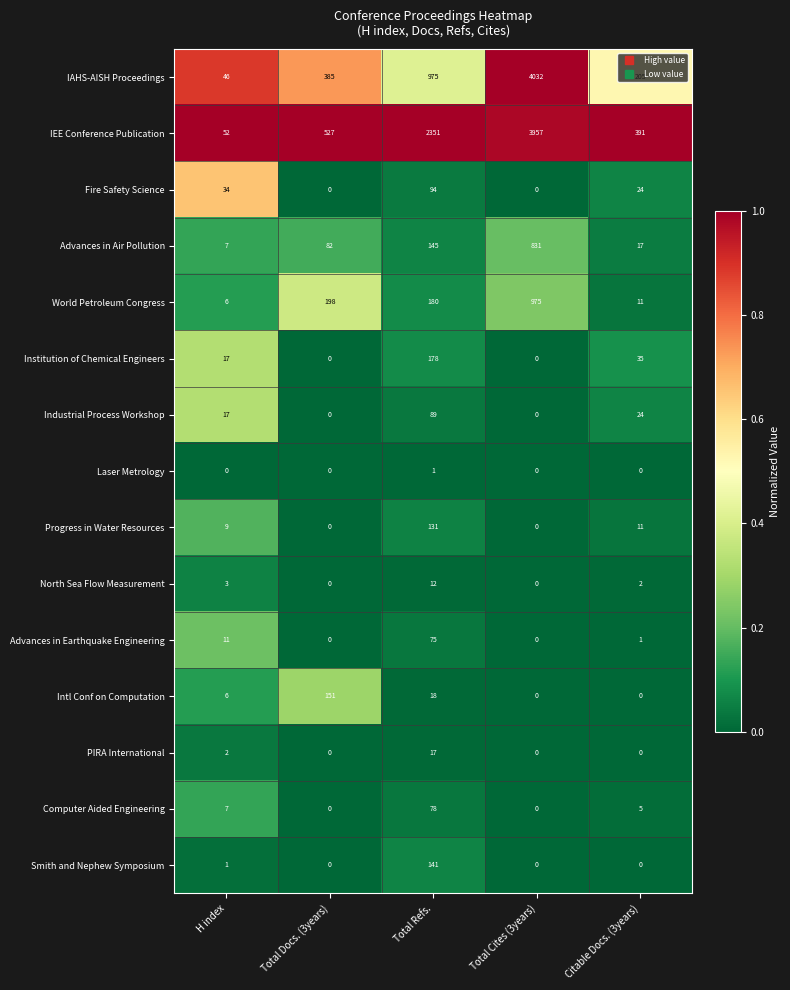

Which series has the largest range (max minus min)?

IAHS-AISH Proceedings